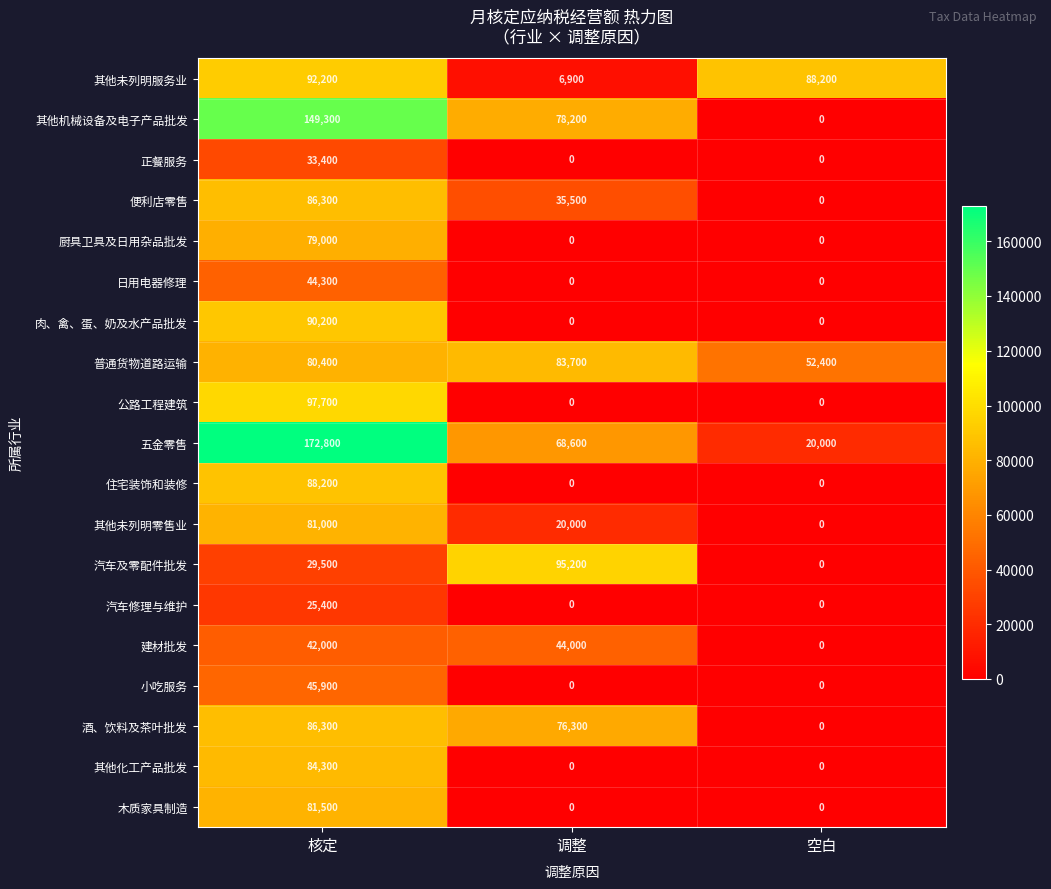

Which series has the widest spread of values?

五金零售